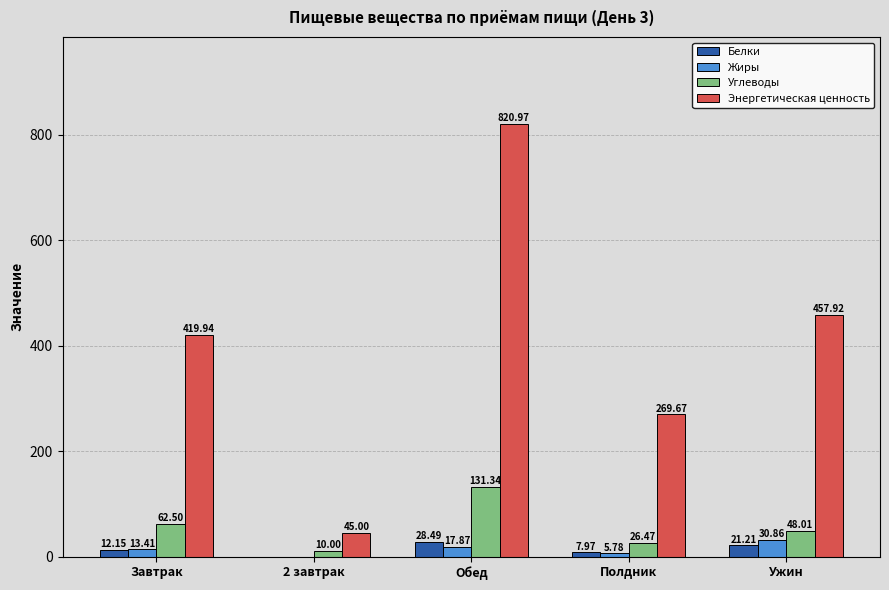

True or false: Белки has a value of 21.2 at Ужин.

True